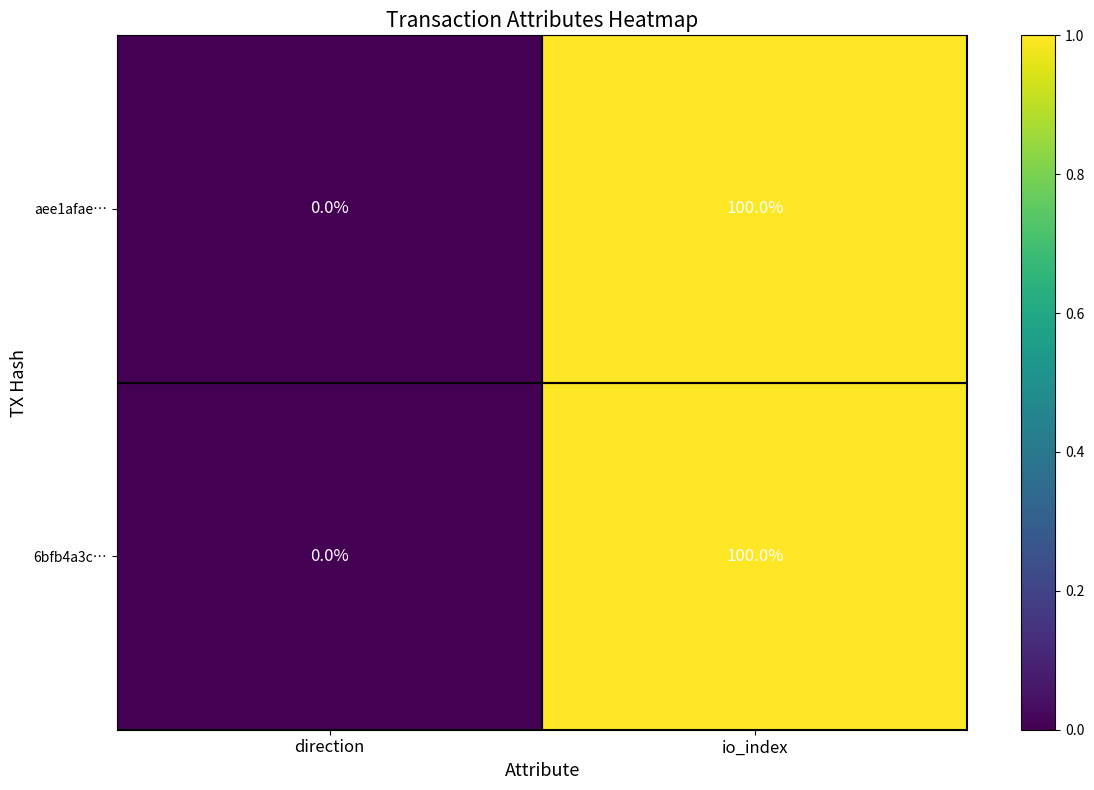

At which category is the sum across all series the highest?

io_index